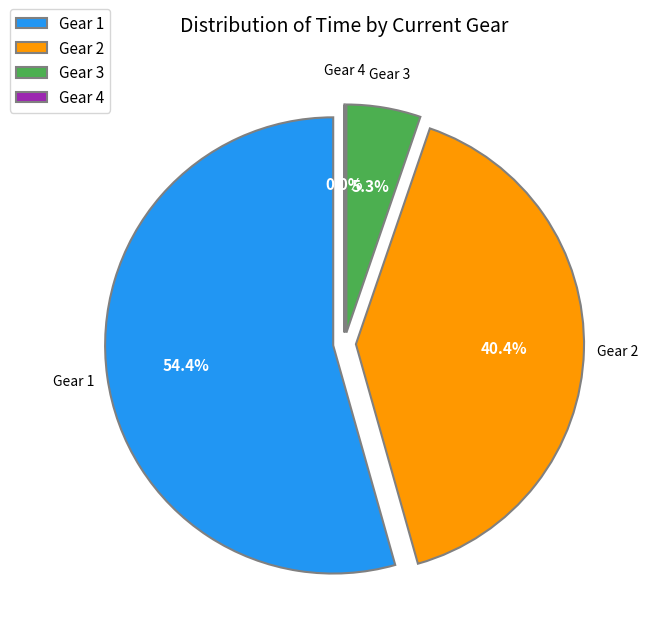

To the nearest percent, what percentage of the pie is 3?

5%